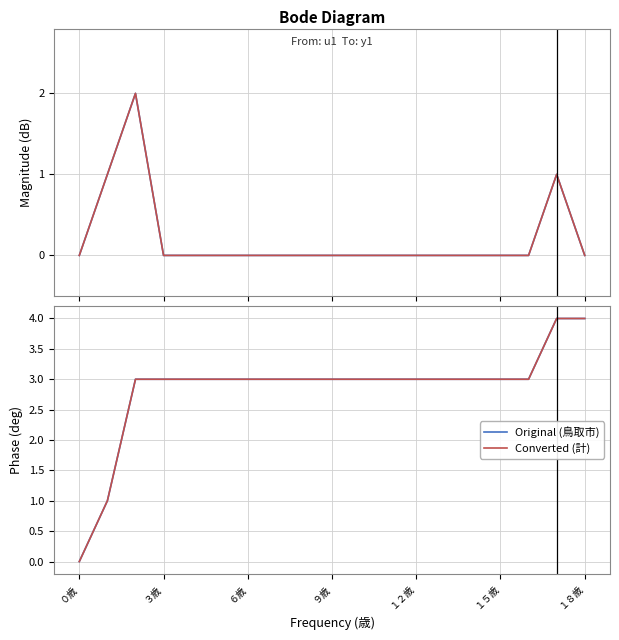

At which label does 計 first exceed 3?

17